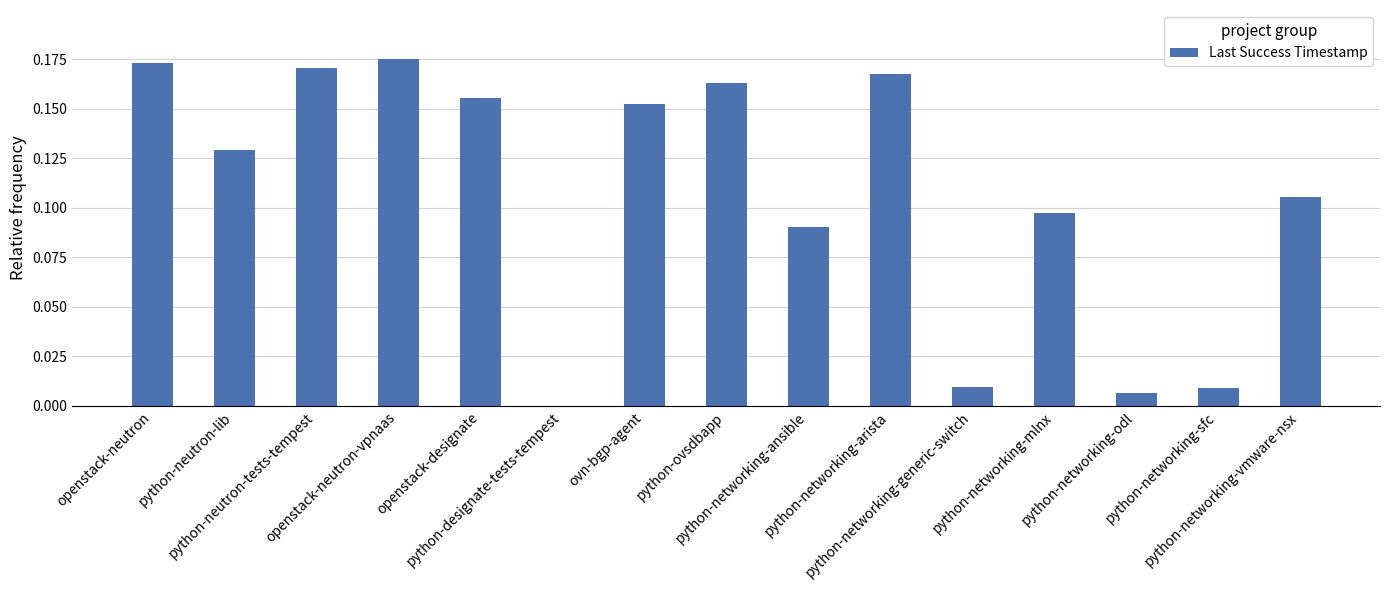

At which category does the chart reach its peak across all series?

openstack-neutron-vpnaas